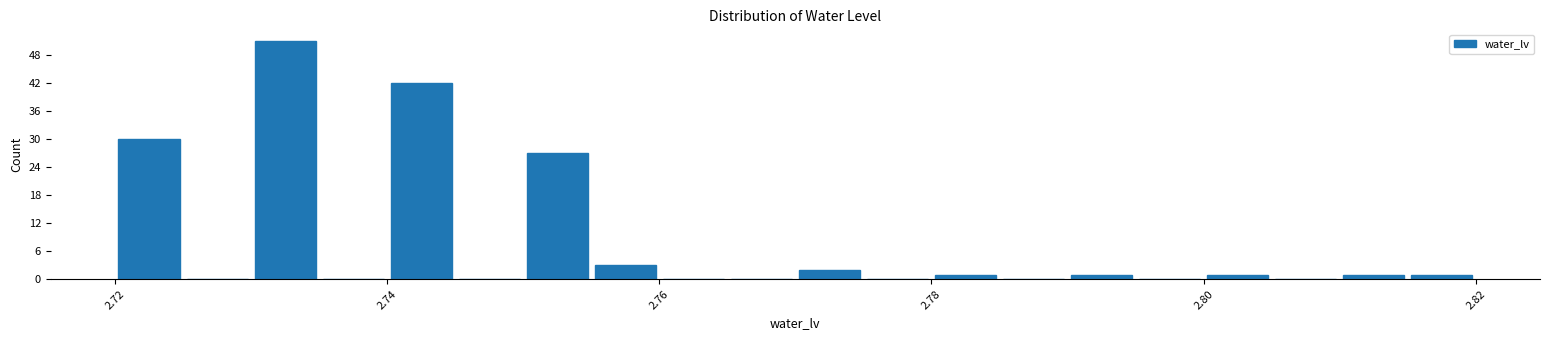

Read against the x-axis, roughly where is the centre of the tallest bar?

2.732